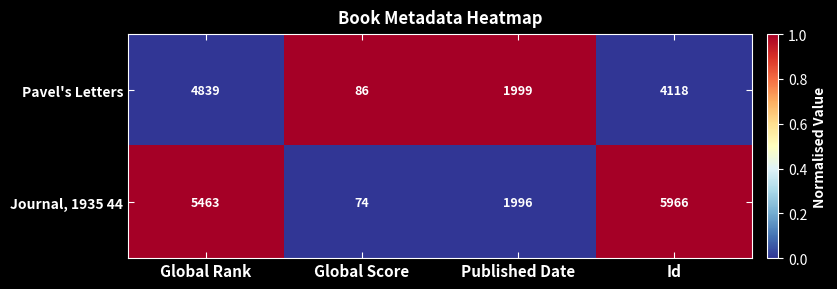

List the series in order of their peak value, highest first.

Journal, 1935 44, Pavel's Letters